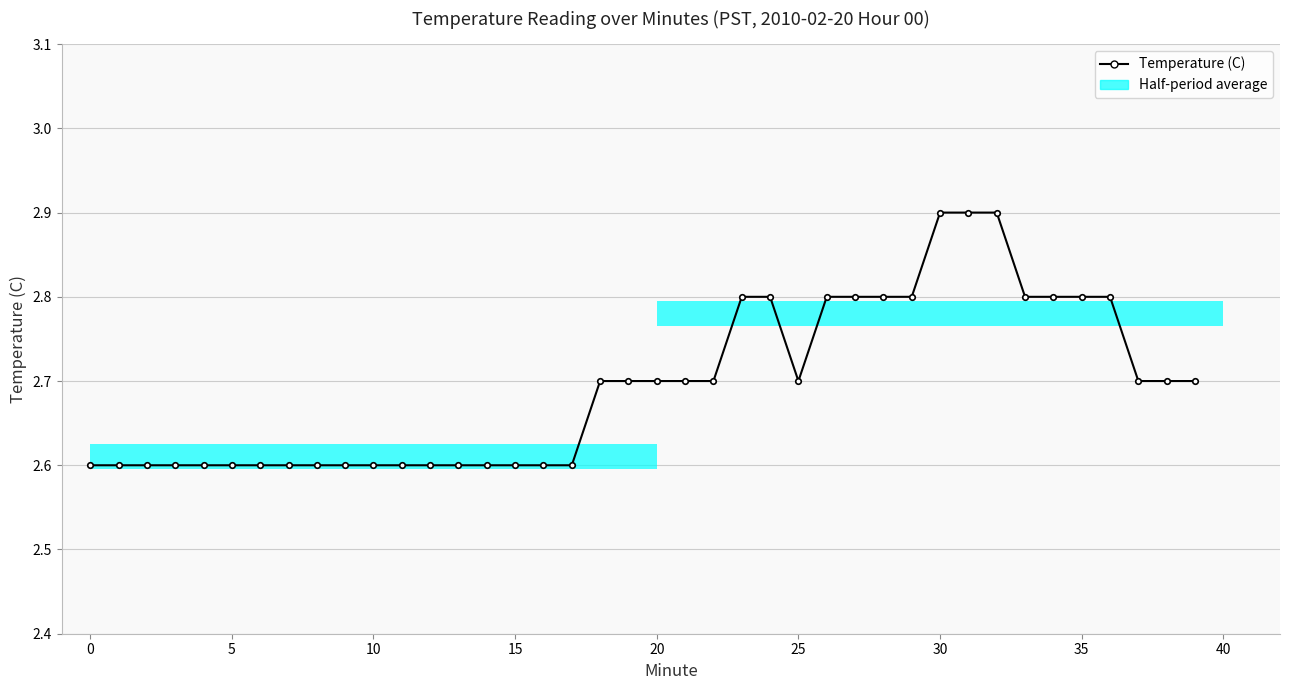

Which category has the highest value across all series?

30